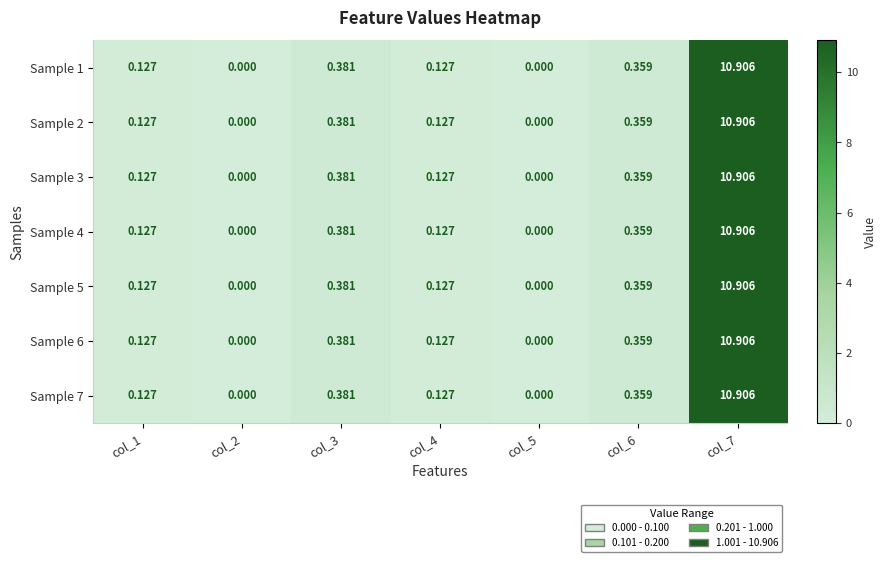

Is the value of Sample 5 at col_6 greater than the value of Sample 3 at col_4?

Yes